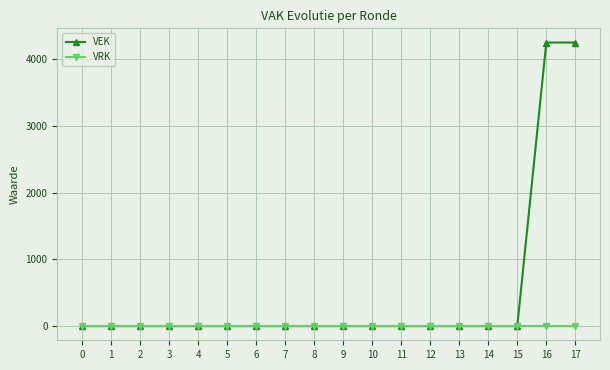

Between 7 and 16, which series saw the biggest shift?

VEK